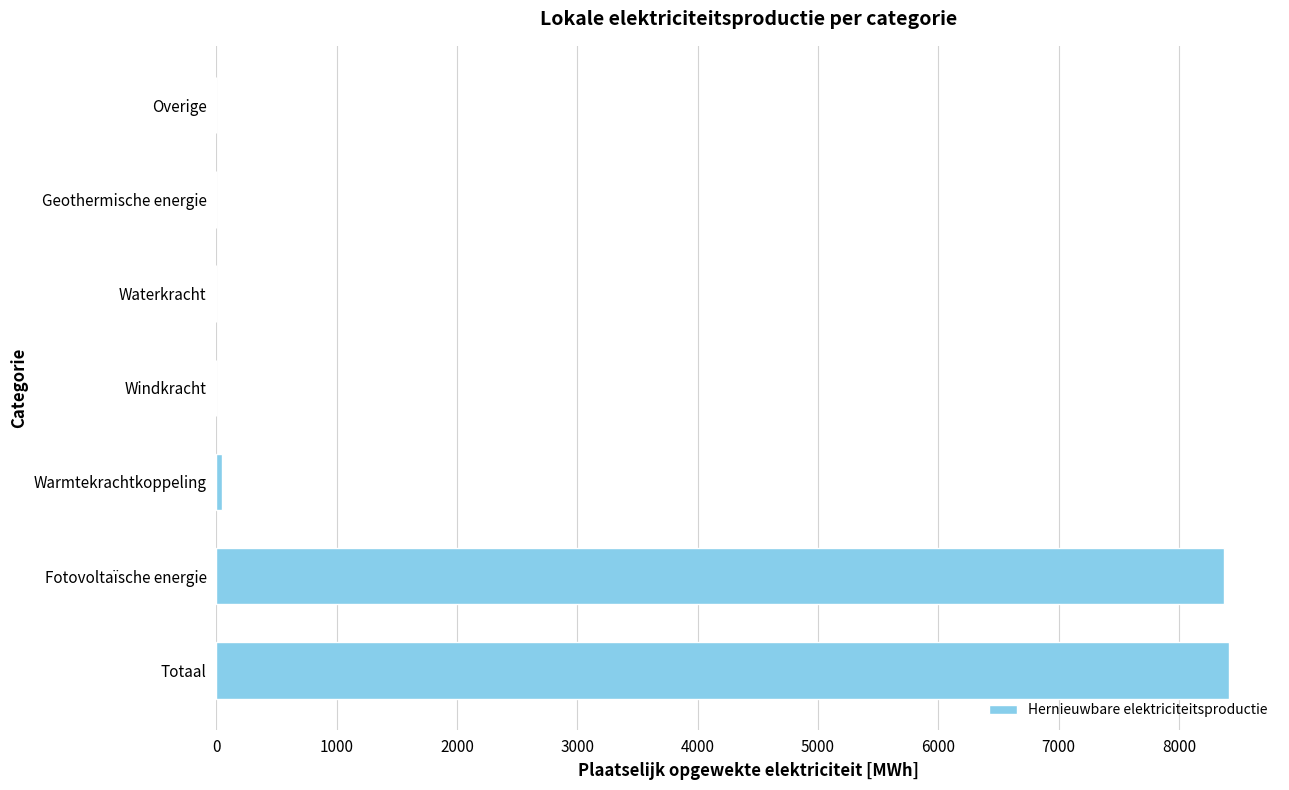

What is the average value?

2405.1